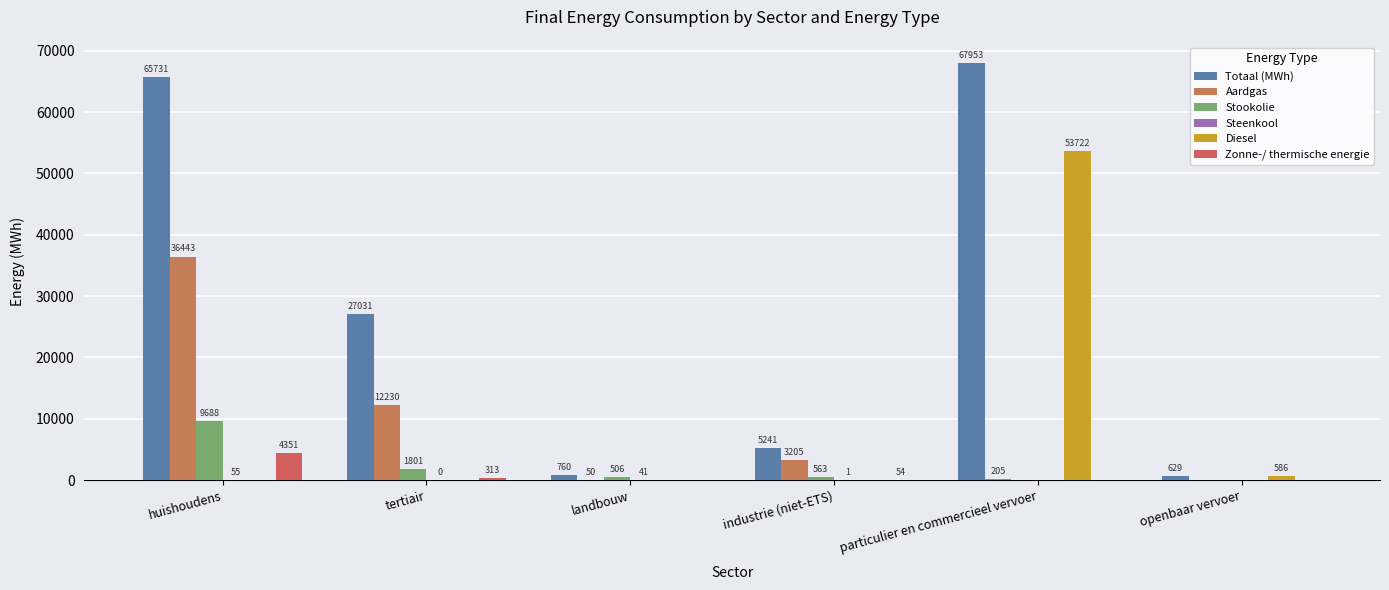

True or false: Totaal (MWh) has a value of 65730.8 at huishoudens.

True